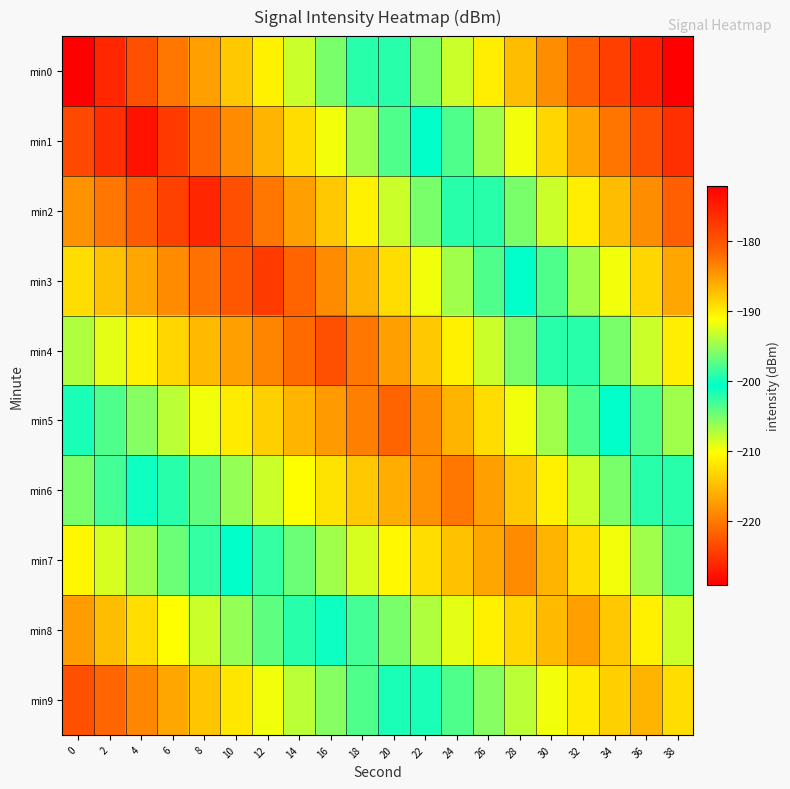

Rank the series by their maximum value, from highest to lowest.

min0, min1, min9, min2, min8, min3, min4, min7, min5, min6